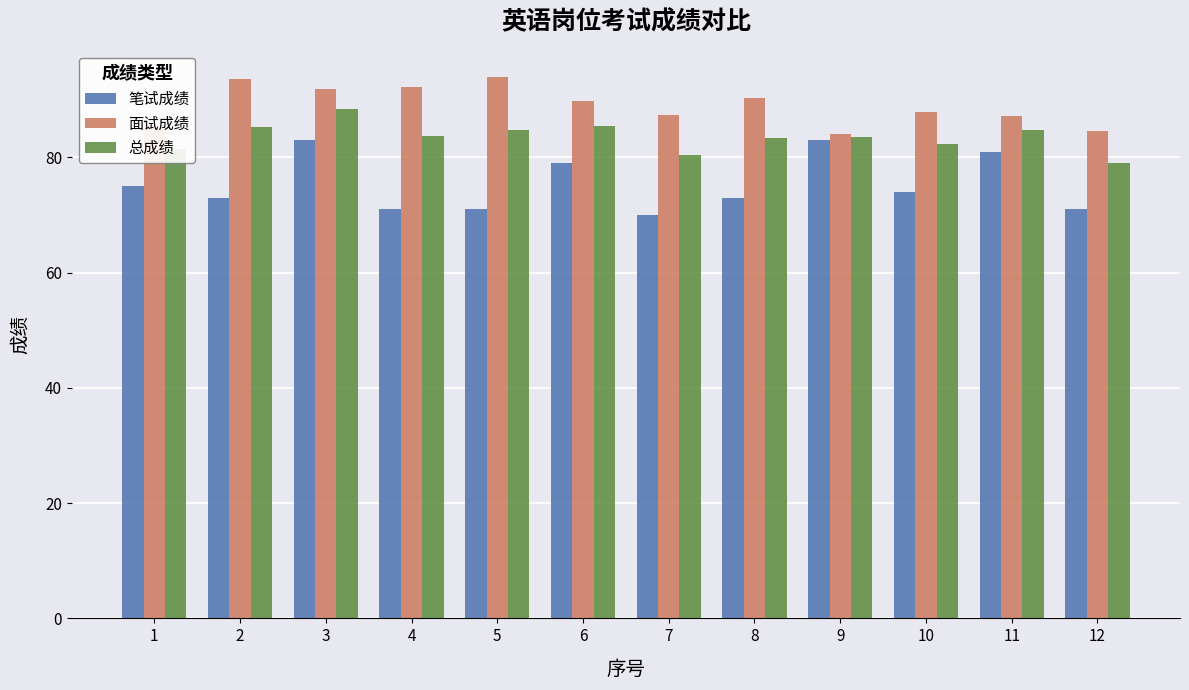

Does the chart contain any negative values?

No